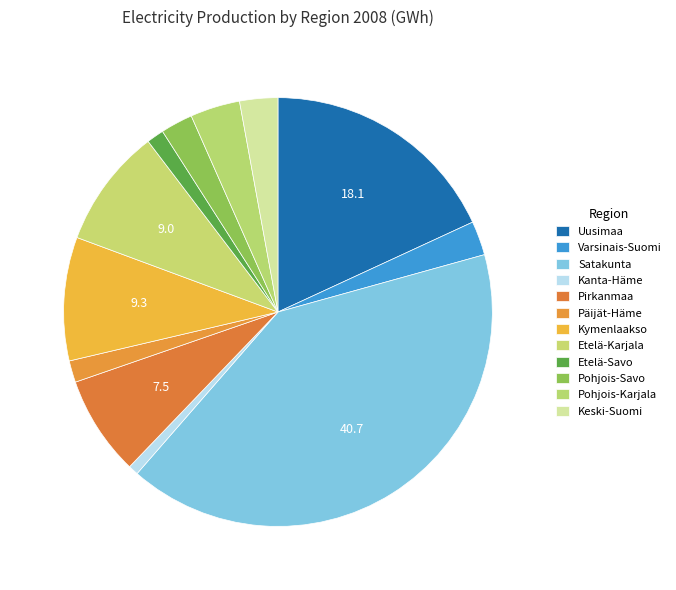

To the nearest percent, what portion does Varsinais-Suomi represent?

3%